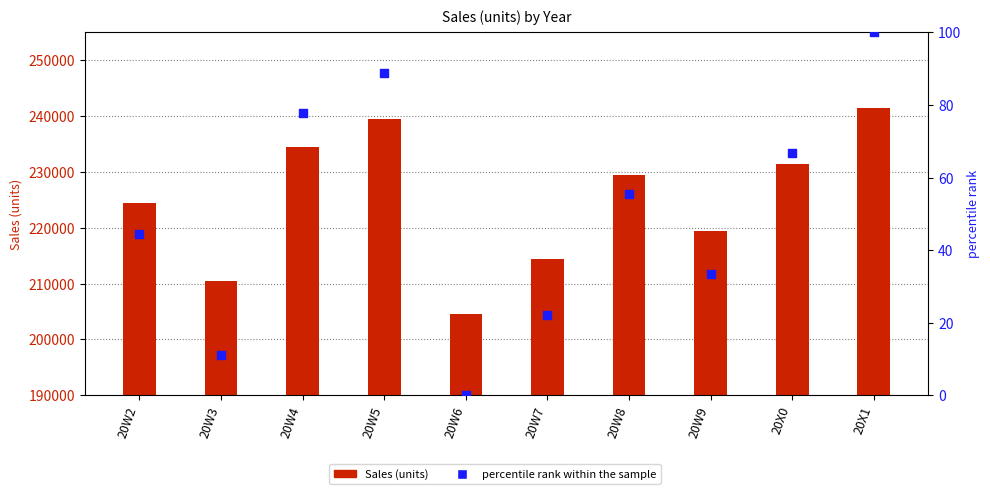

Which series reaches the minimum Y coordinate?

percentile rank within the sample